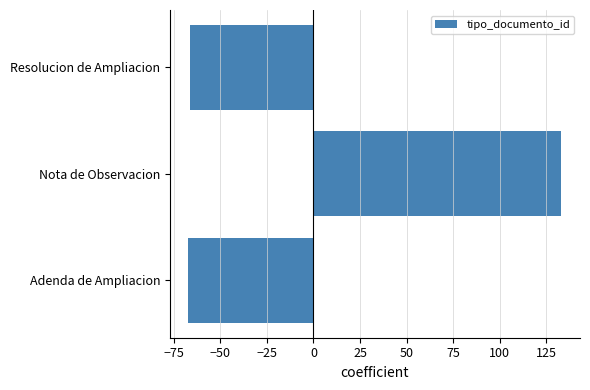

The value at Resolucion de Ampliacion is -66. True or false?

True